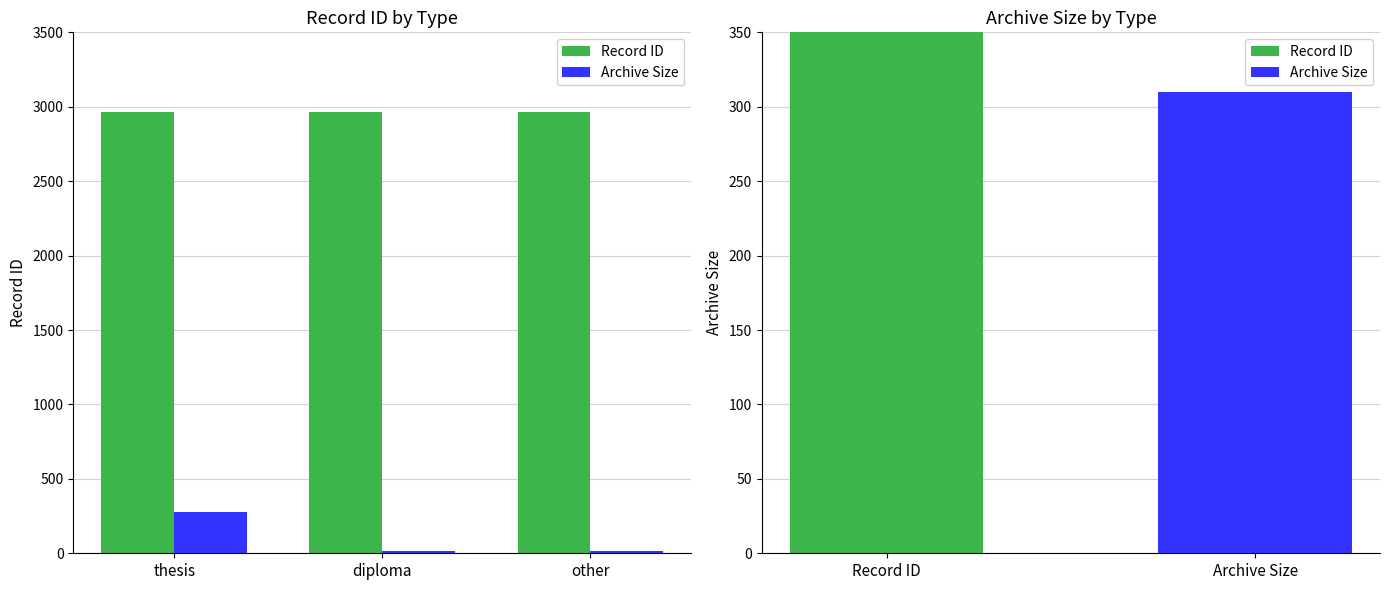

At which label is Archive Size closest to 146?

diploma